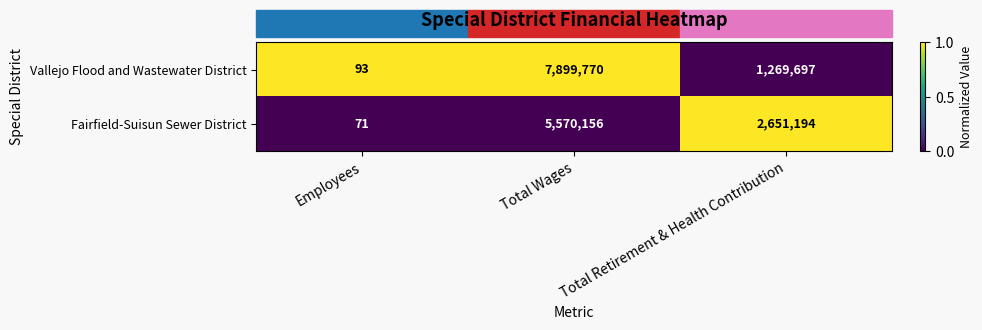

At which label does Vallejo Flood and Wastewater District reach its peak?

Total Wages